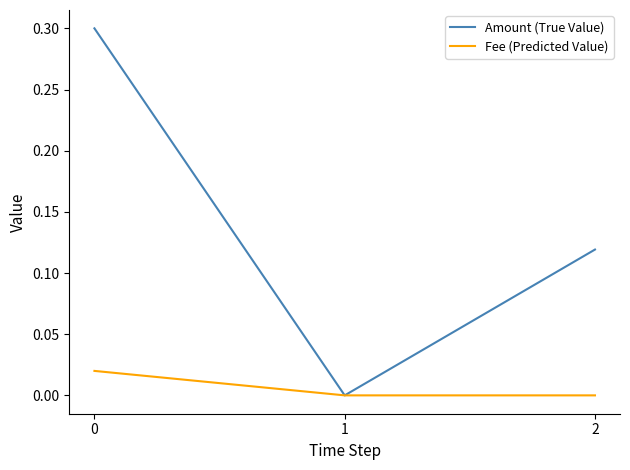

Count the number of data series in this chart.

2